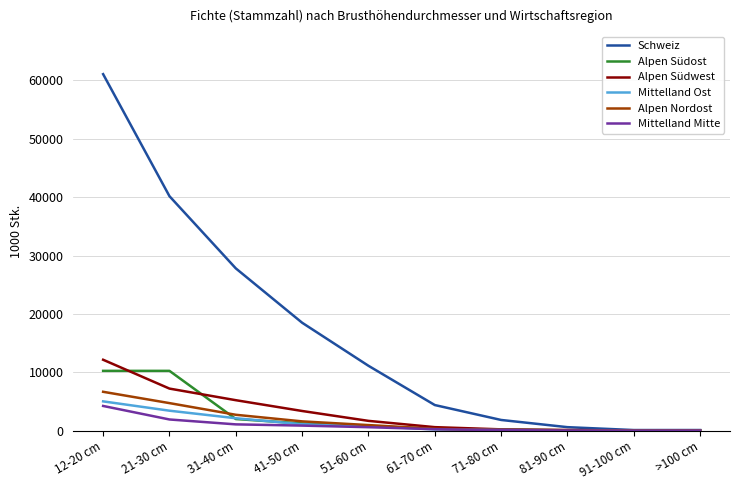

What is the spread (max minus min) of values at 61-70 cm?

4176